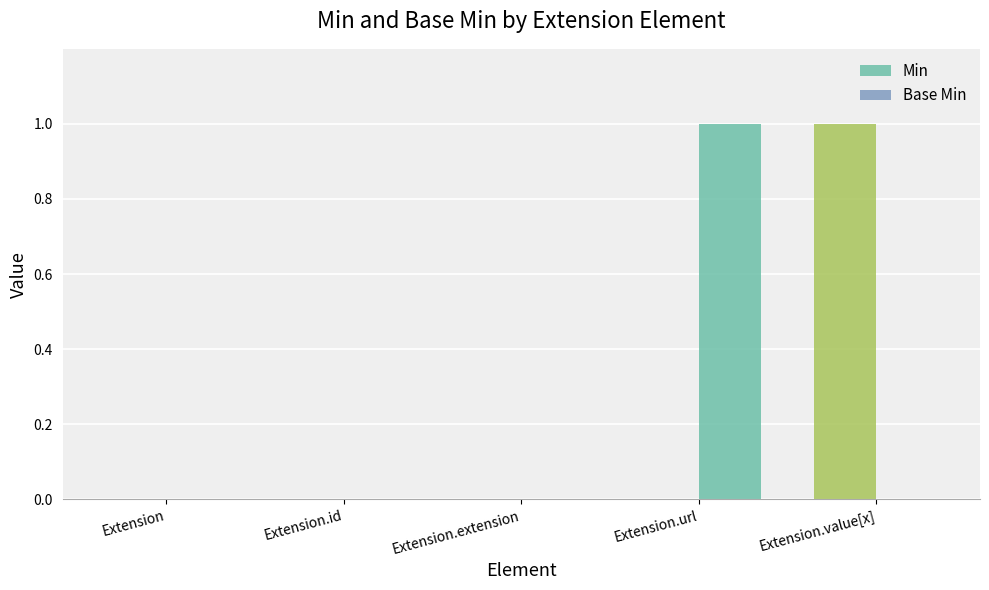

Count the number of data series in this chart.

2